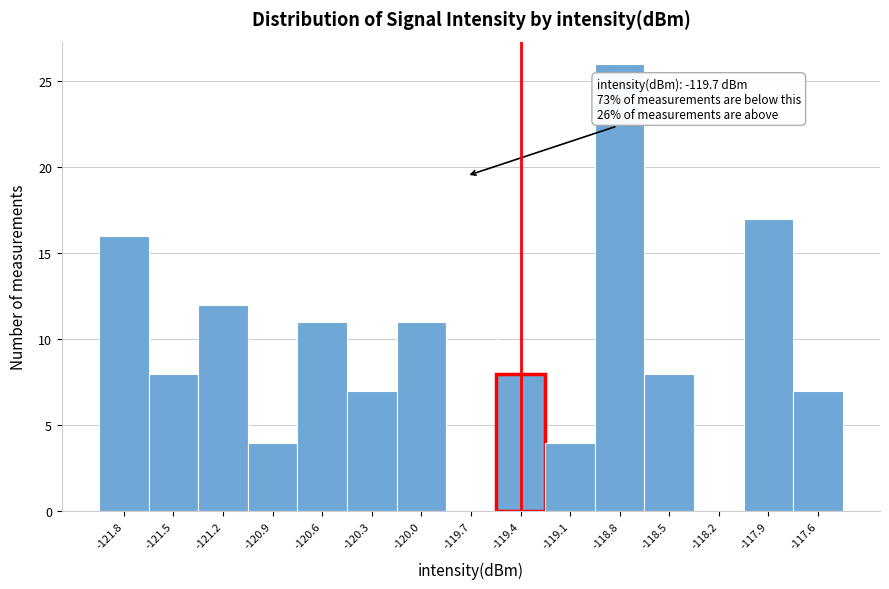

Which range on the x-axis has the tallest bar?

-118.95 to -118.65